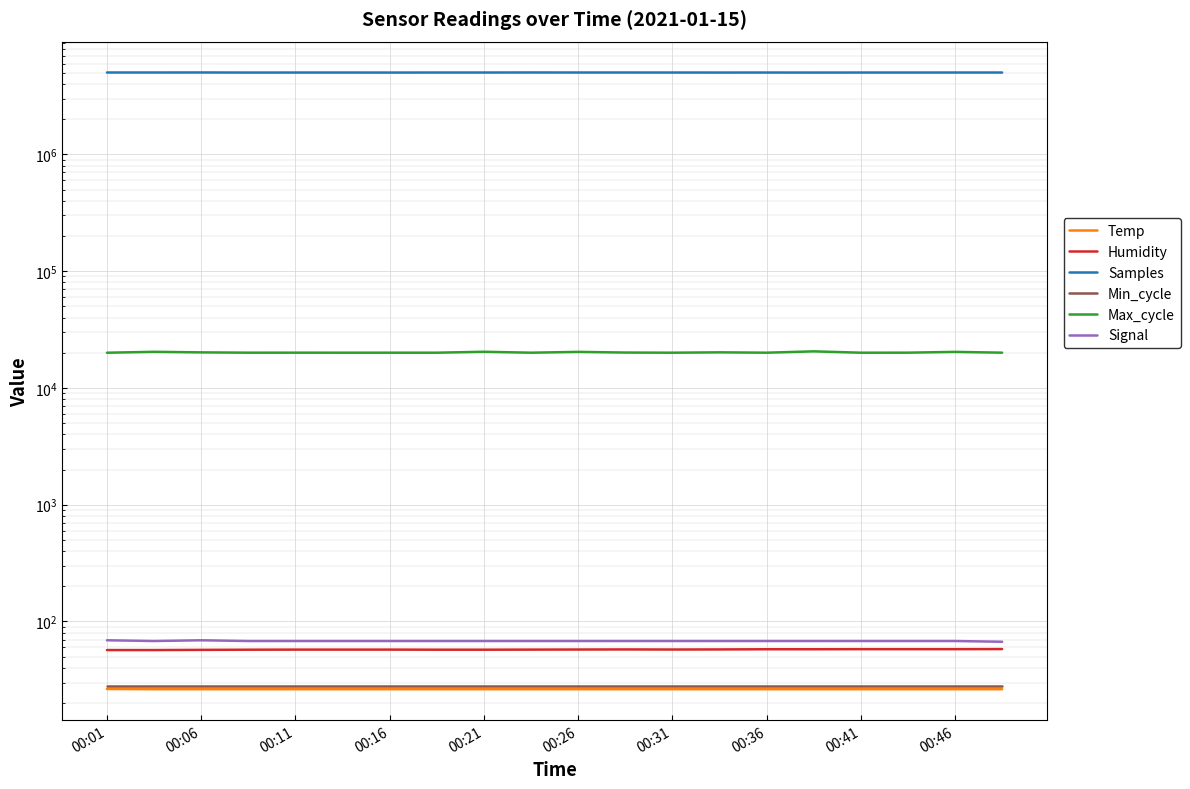

Count the number of categories in the chart.

20